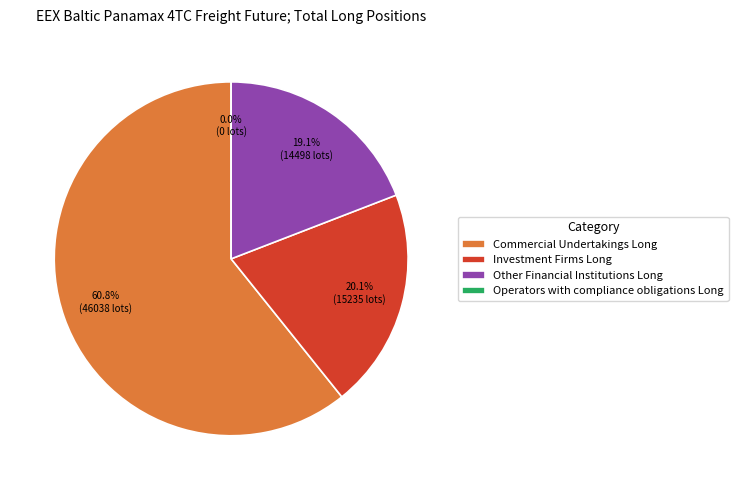

To the nearest percent, what portion does Investment Firms Long represent?

20%